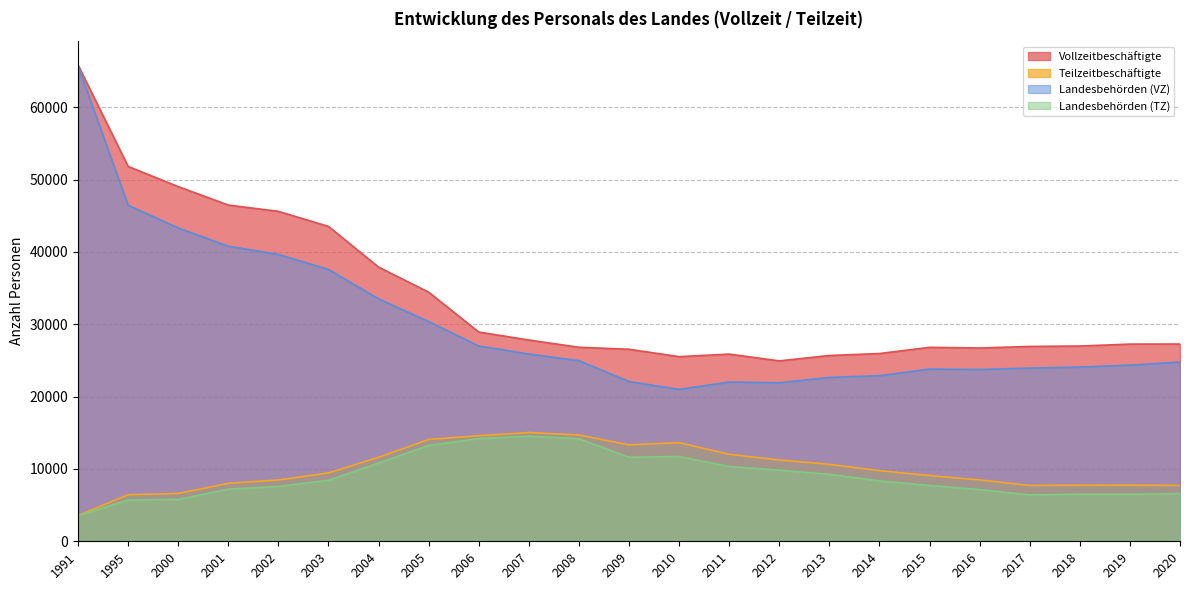

The value of Vollzeitbeschäftigte at 2019 is 27260. True or false?

True